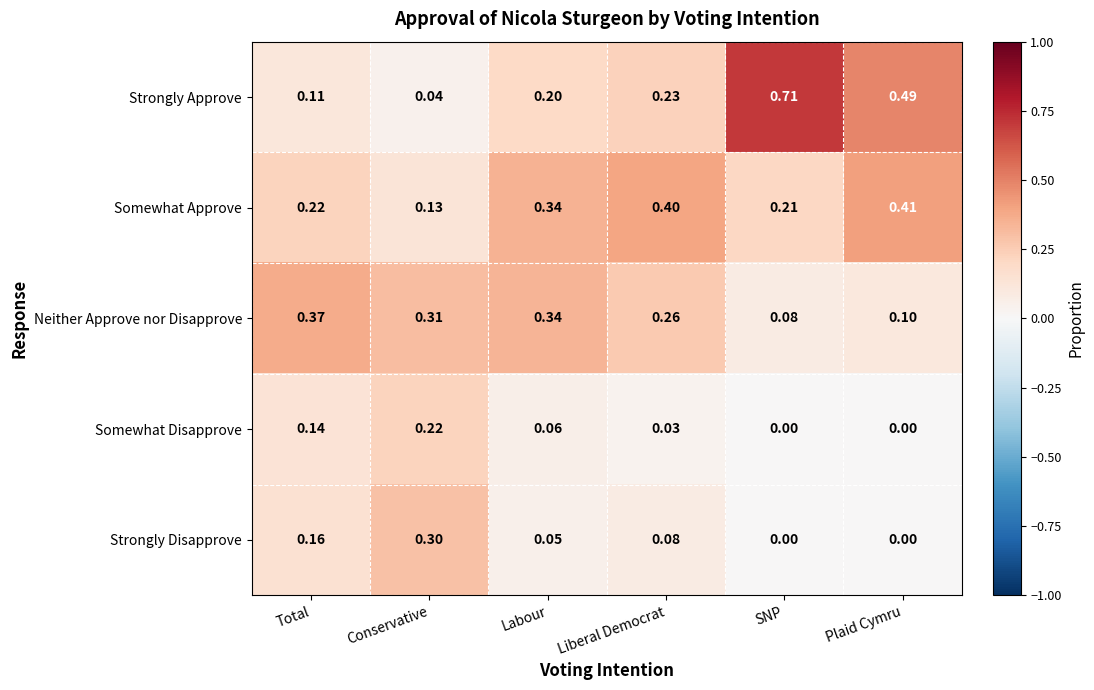

Is the value of Neither Approve nor Disapprove at Total greater than the value of Strongly Disapprove at Total?

Yes